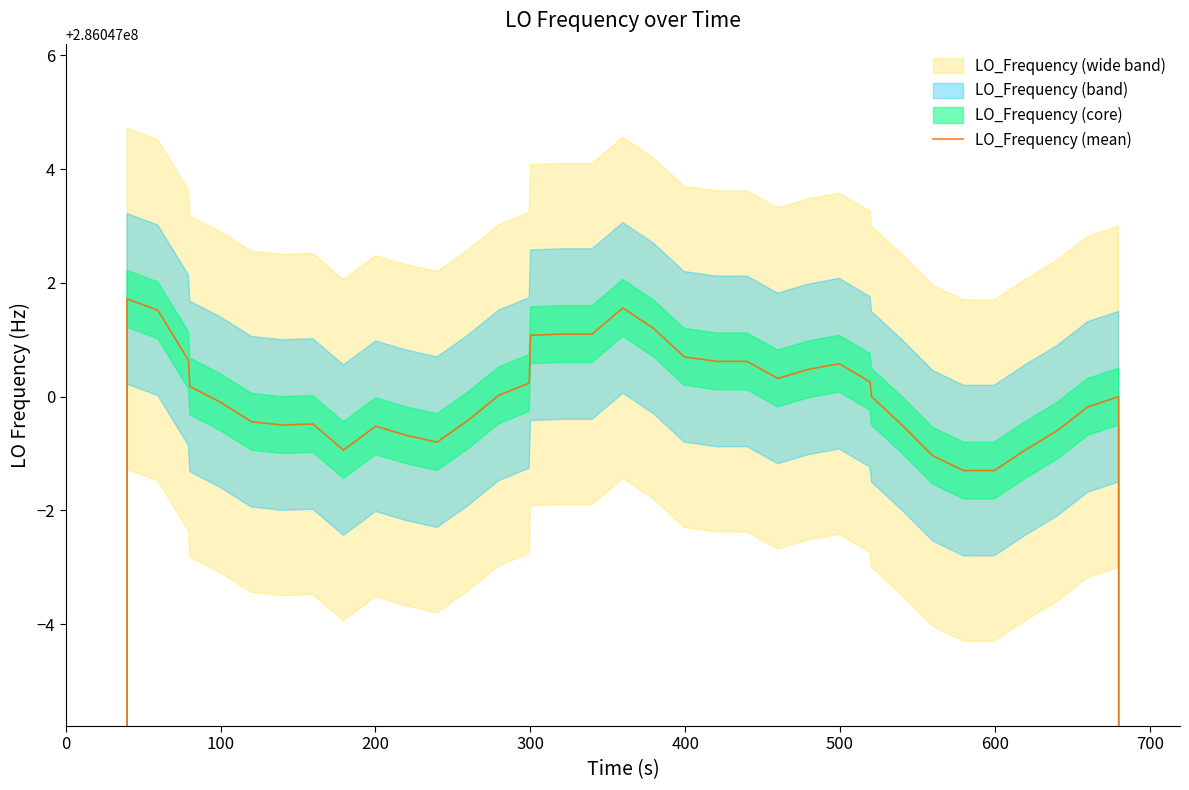

The chart shows a value of 376942316.0 at 200. True or false?

False